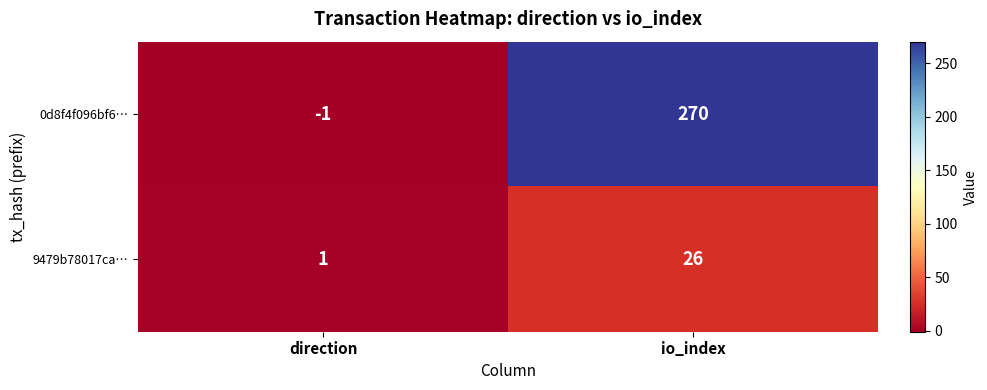

At direction, list the series in order from largest to smallest.

9479b78017ca…, 0d8f4f096bf6…